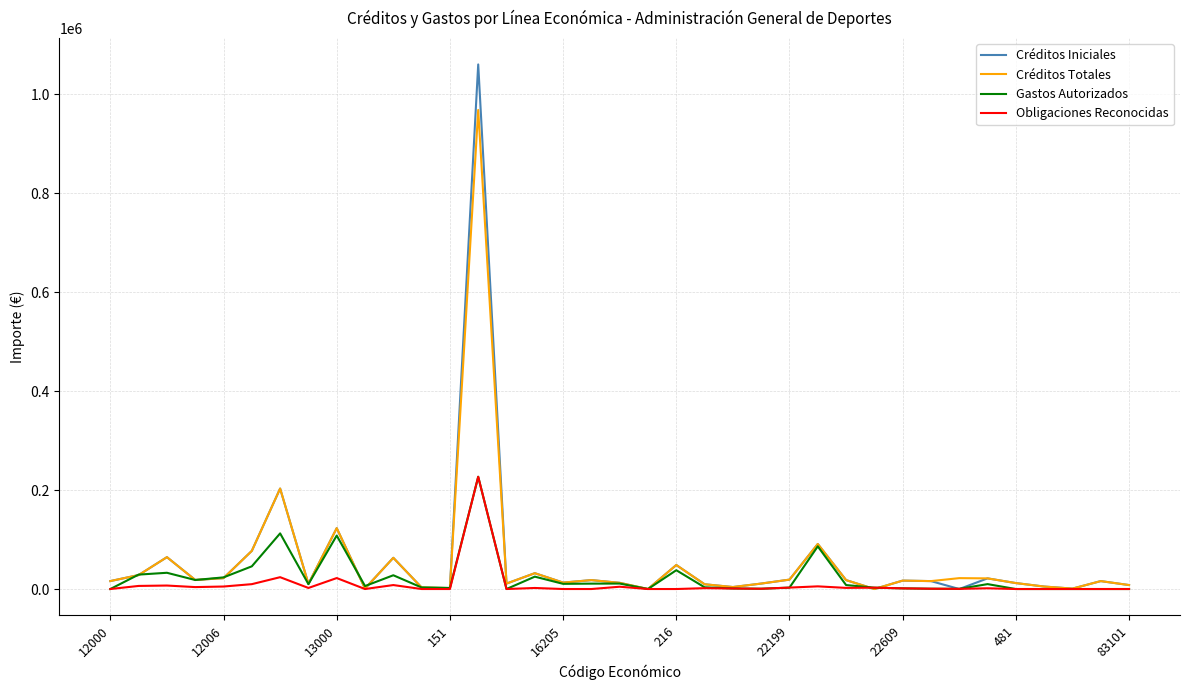

Which series has the largest range (max minus min)?

Créditos Iniciales